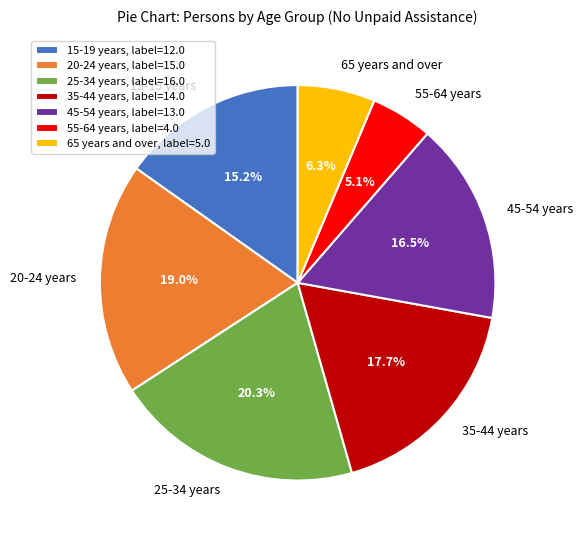

Does 45-54 years account for over 50% of the chart?

No